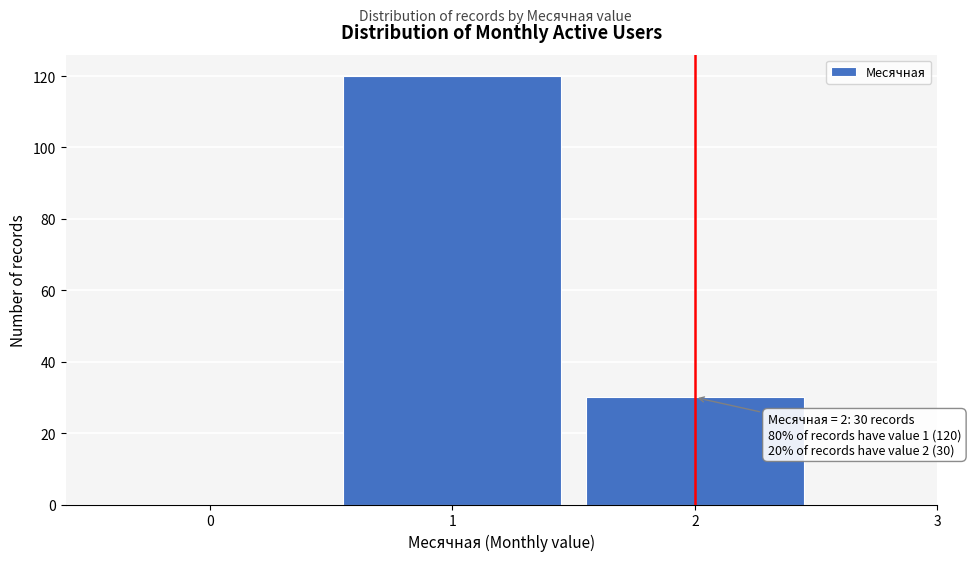

Over which range of the x-axis is the bar tallest?

0.5 to 1.5